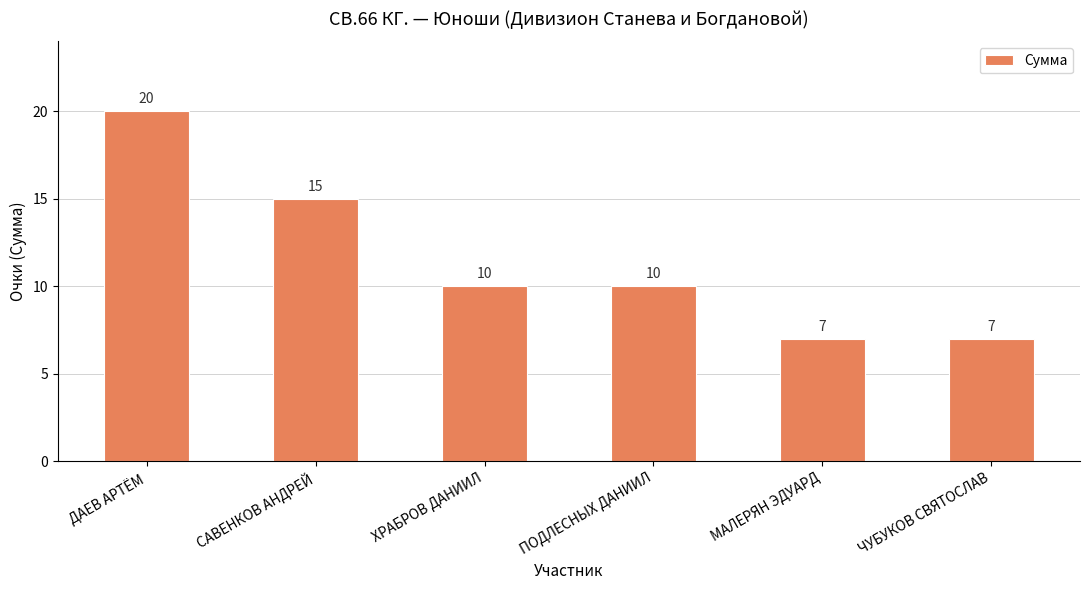

Is it true that the value at ДАЕВ АРТЁМ is 26?

False